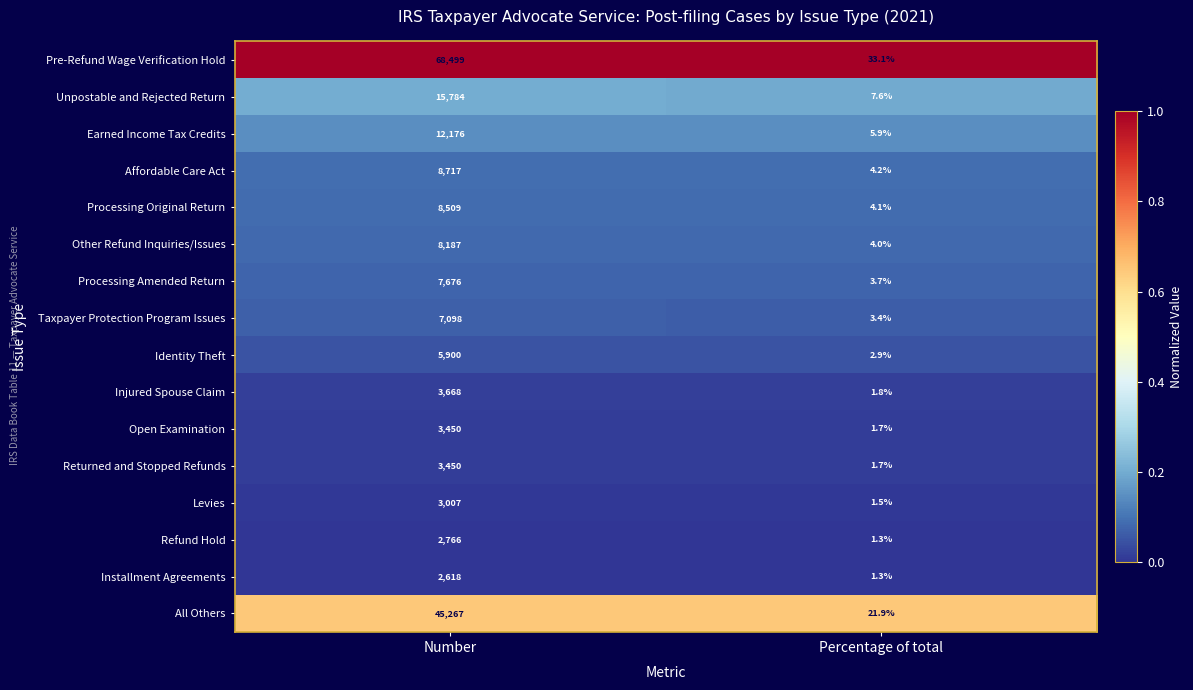

What is the total value across all series at Percentage of total?

100.1